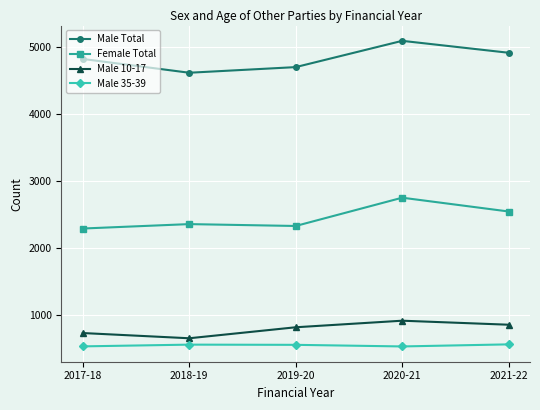

How many categories are shown in the chart?

5